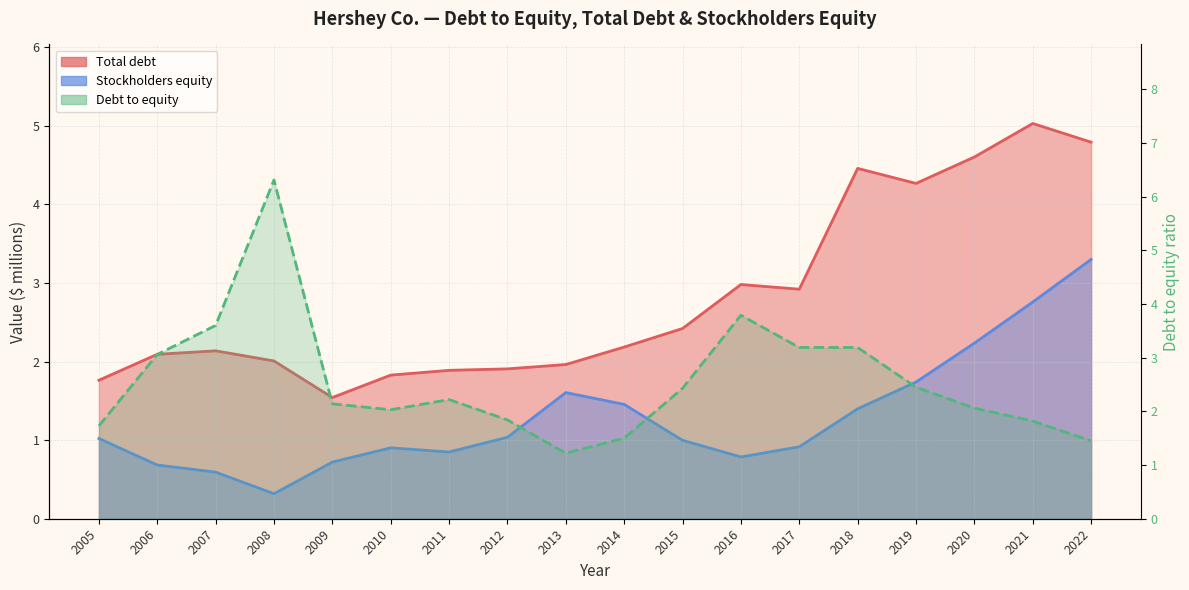

Between 2006 and 2019, which is larger?

2019